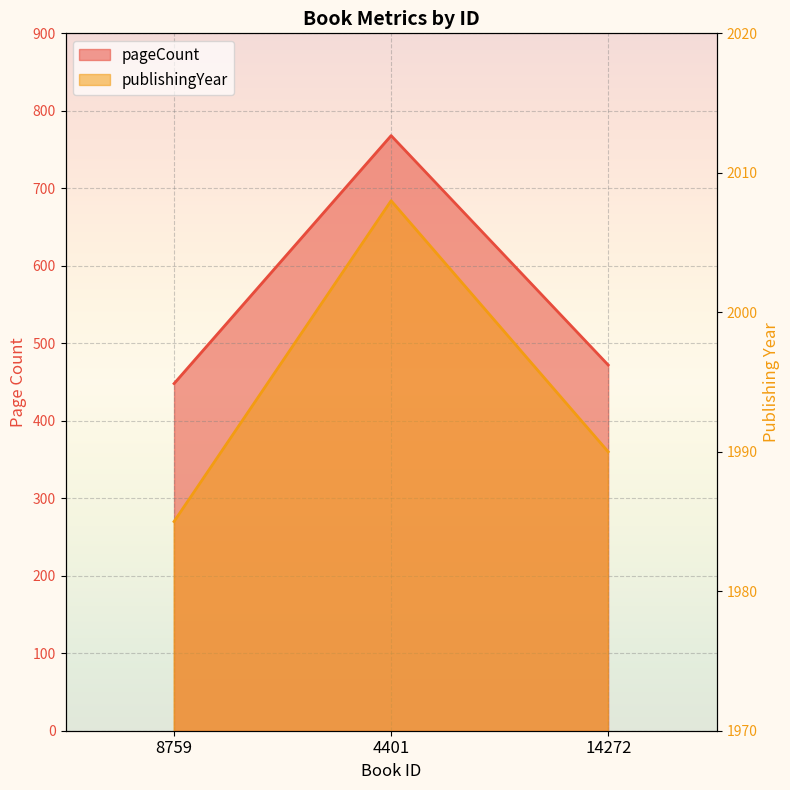

Which series has the largest total across all categories?

publishingYear